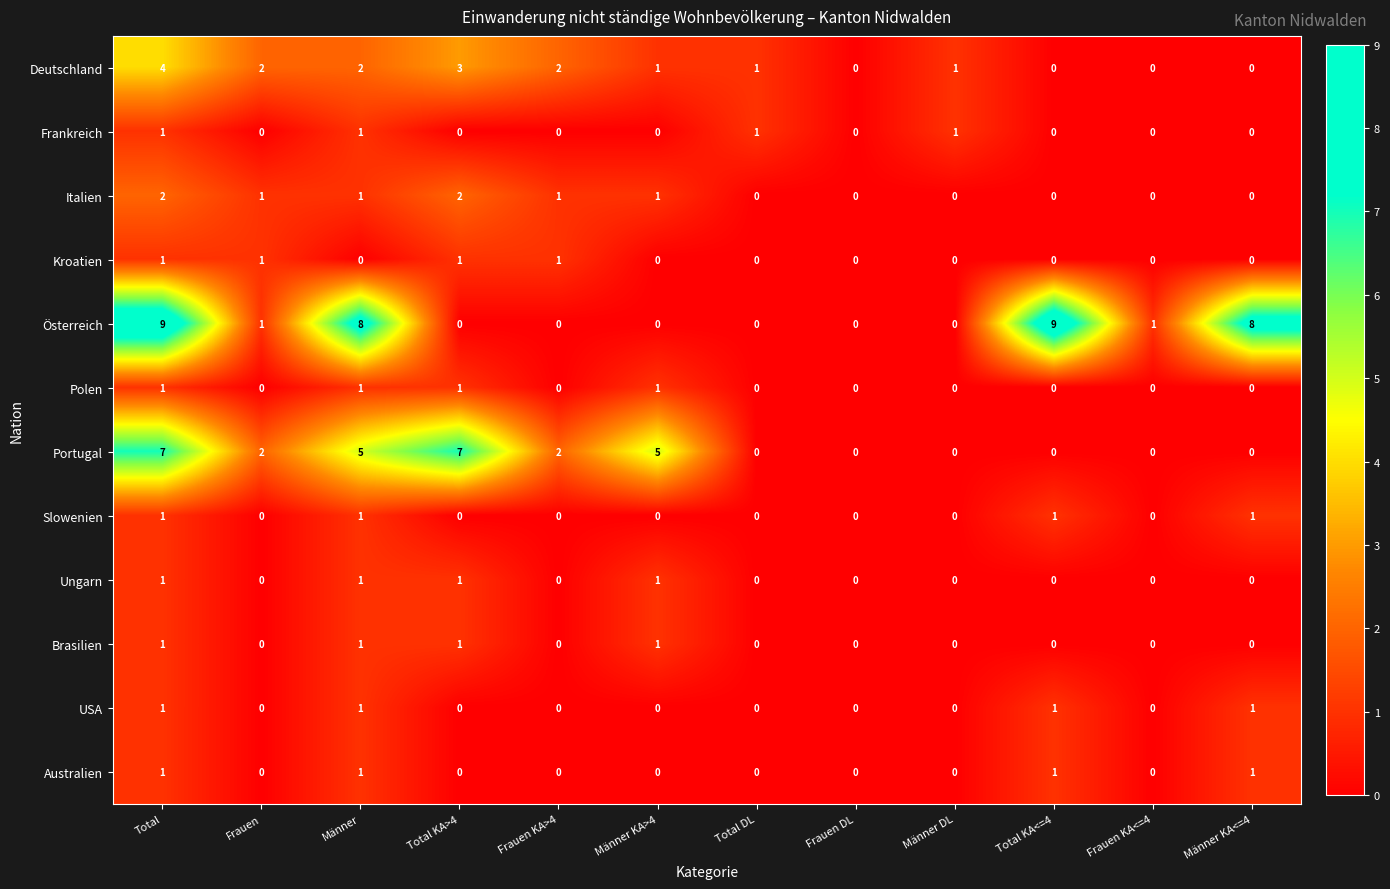

True or false: Österreich has a value of 1 at Frauen KA<=4.

True